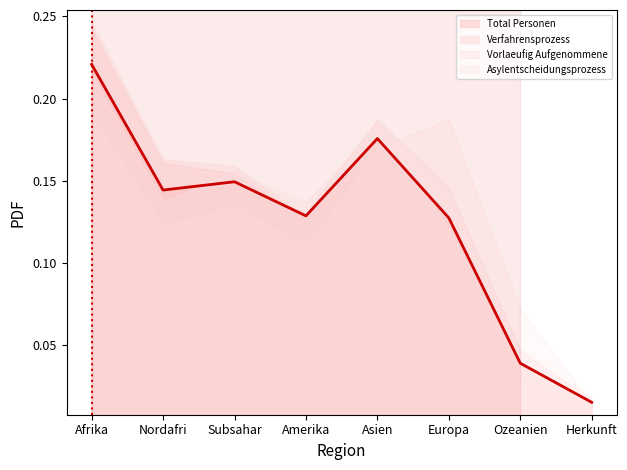

What is the average value?

0.1